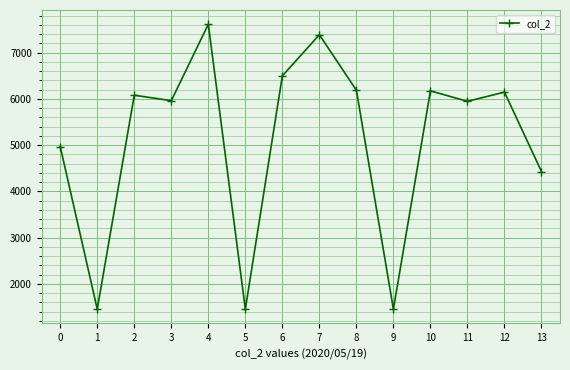

Count the number of categories in the chart.

14